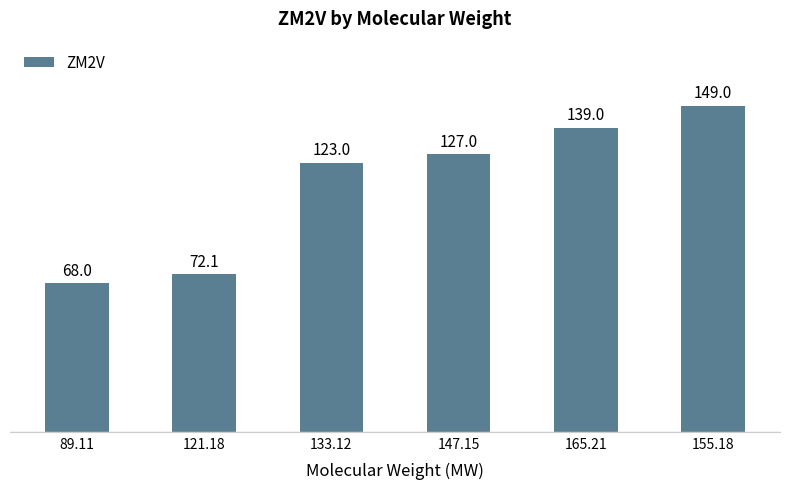

Is it true that the value at 89.11 is 100.4?

False